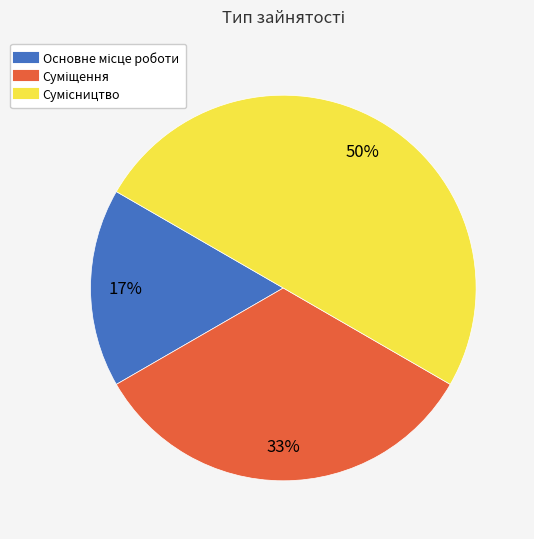

To the nearest percent, what is the average slice percentage?

33%